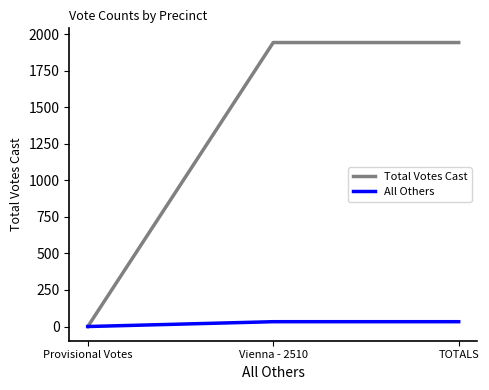

Which series has the widest spread of values?

Total Votes Cast